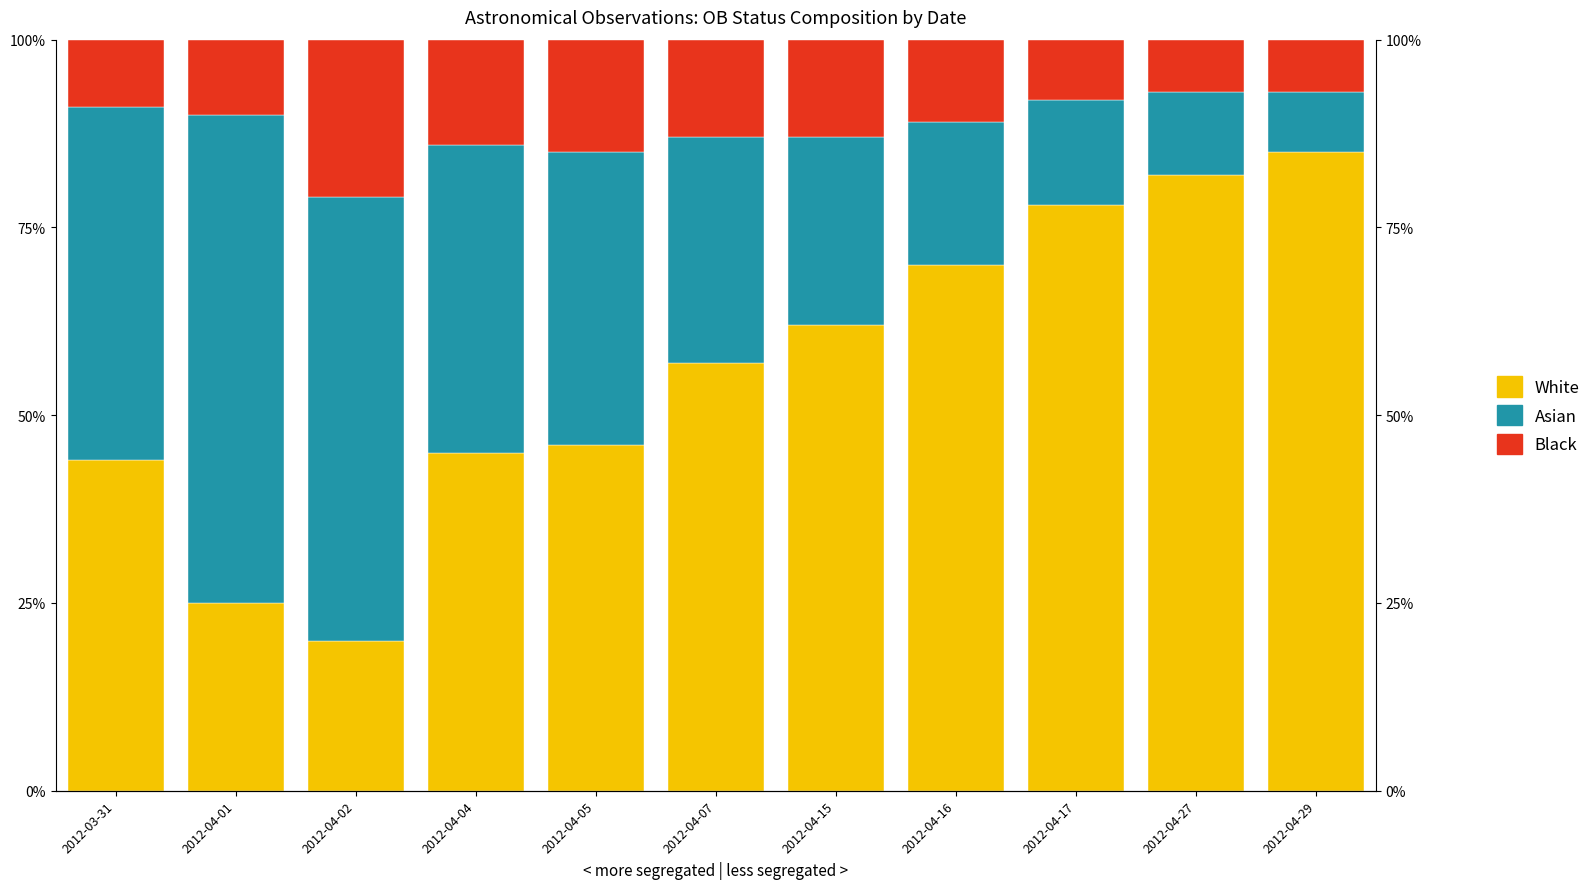

Reading right to left, what are all the values shown in this chart?

White: 2012-04-29=85.0	2012-04-27=82.0	2012-04-17=78.0	2012-04-16=70.0	2012-04-15=62.0	2012-04-07=57.0	2012-04-05=46.0	2012-04-04=45.0	2012-04-02=20.0	2012-04-01=25.0	2012-03-31=44.0
Asian: 2012-04-29=8.0	2012-04-27=11.0	2012-04-17=14.0	2012-04-16=19.0	2012-04-15=25.0	2012-04-07=30.0	2012-04-05=39.0	2012-04-04=41.0	2012-04-02=59.0	2012-04-01=65.0	2012-03-31=47.0
Black: 2012-04-29=7.0	2012-04-27=7.0	2012-04-17=8.0	2012-04-16=11.0	2012-04-15=13.0	2012-04-07=13.0	2012-04-05=15.0	2012-04-04=14.0	2012-04-02=21.0	2012-04-01=10.0	2012-03-31=9.0